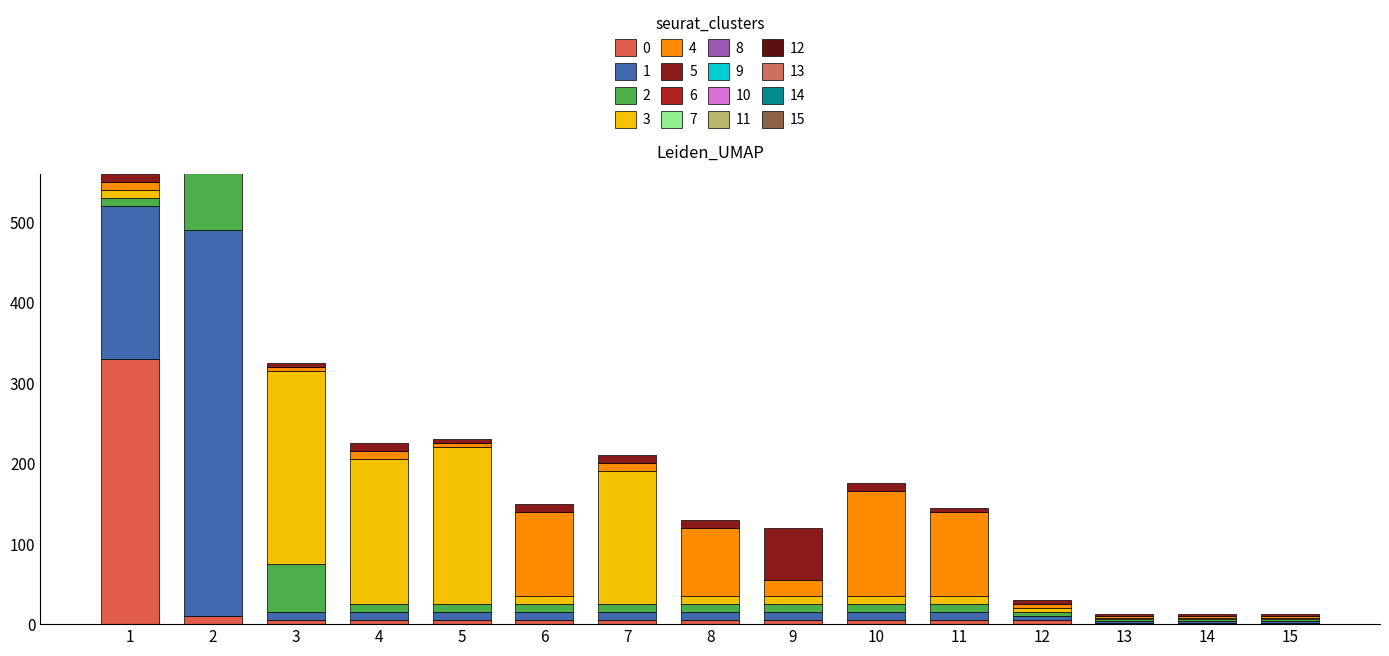

Reading left to right, list all the values displayed in this chart.

0: 330	10	5	5	5	5	5	5	5	5	5	5	2	2	2
1: 190	480	10	10	10	10	10	10	10	10	10	5	2	2	2
2: 10	240	60	10	10	10	10	10	10	10	10	5	2	2	2
3: 10	10	240	180	195	10	165	10	10	10	10	5	2	2	2
4: 10	5	5	10	5	105	10	85	20	130	105	5	2	2	2
5: 10	5	5	10	5	10	10	10	65	10	5	5	2	2	2